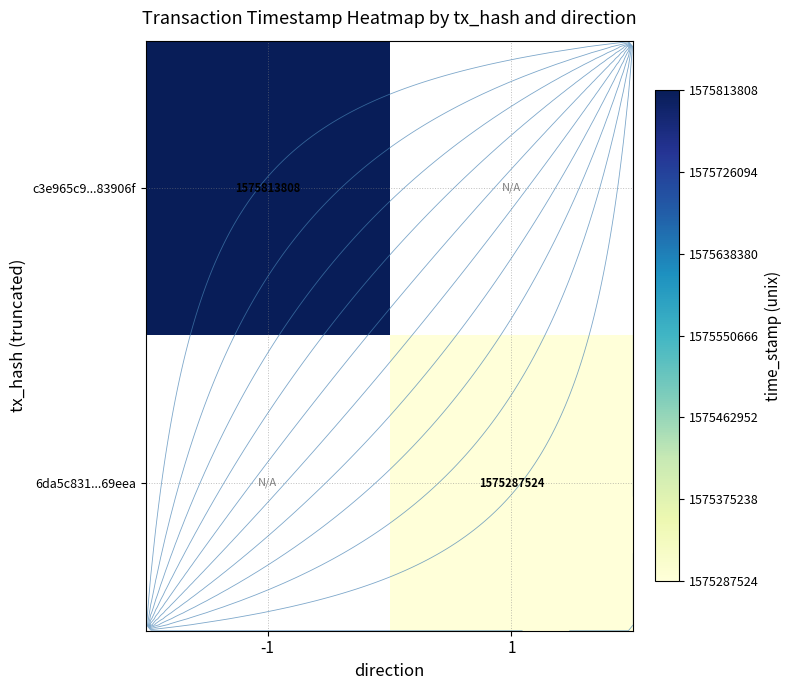

List the labels in order of c3e965c9...83906f value, smallest first.

-1, 1